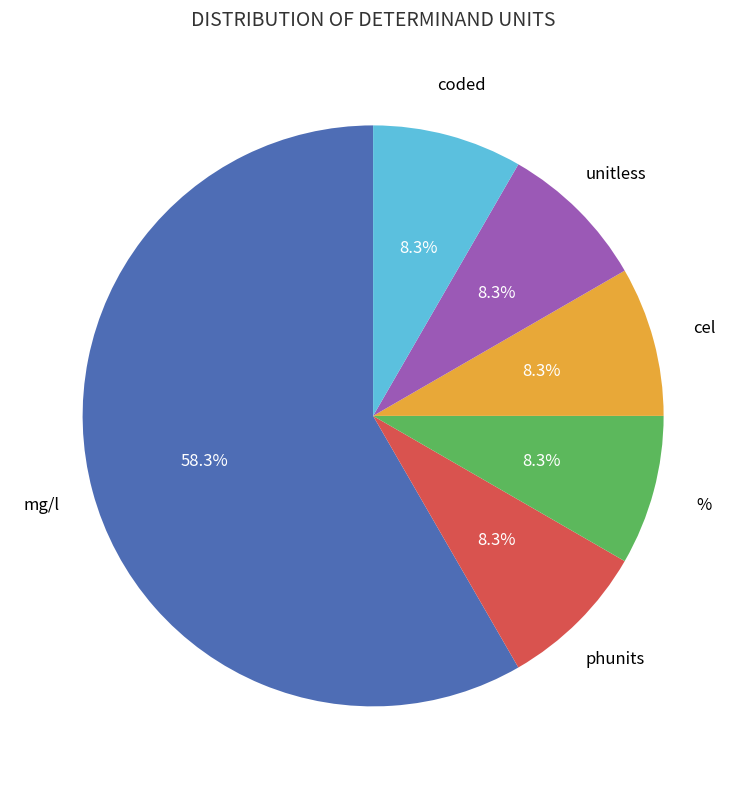

Is there a majority slice in this chart?

Yes